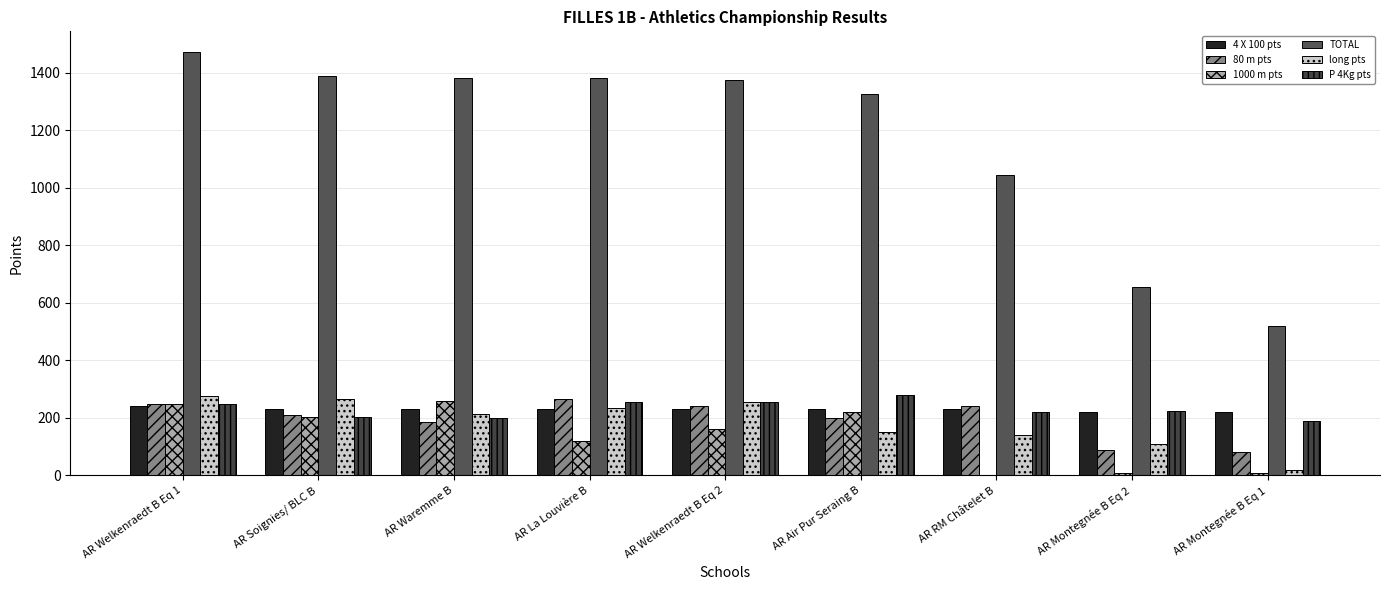

Between AR La Louvière B and AR Montegnée B Eq 1, which is larger?

AR La Louvière B